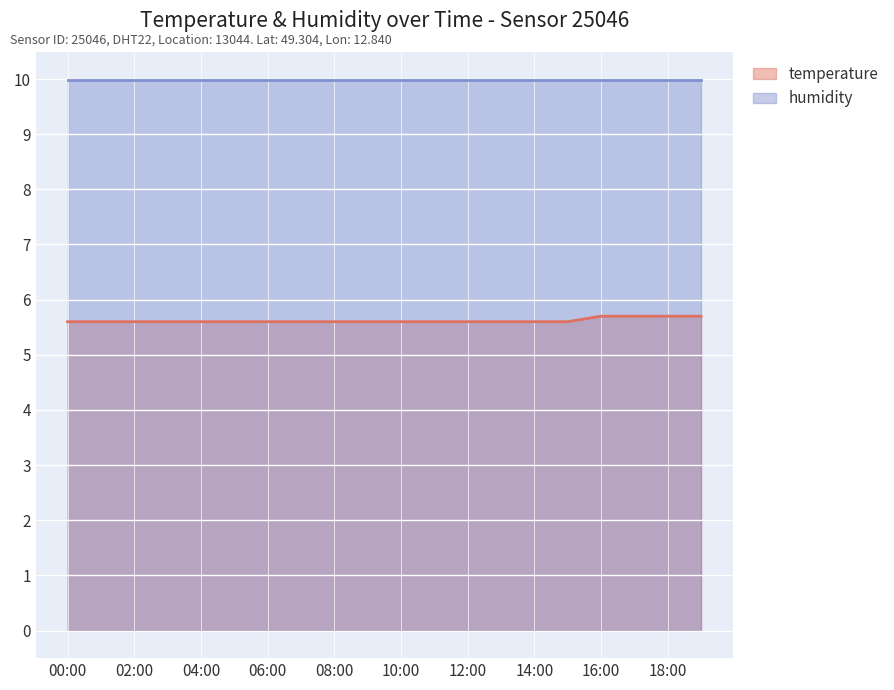

Rank the series at 14:00 from lowest to highest value.

temperature, humidity